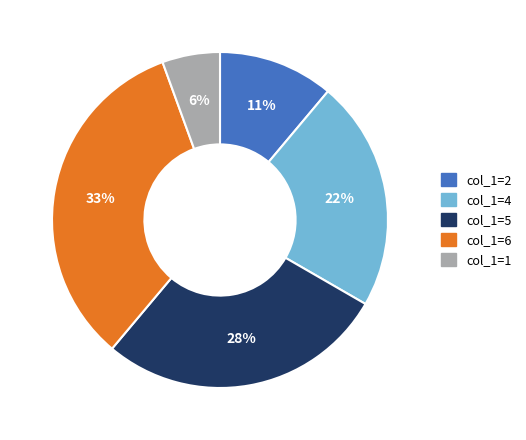

To the nearest percent, what percentage of the pie is col_1=4?

22%